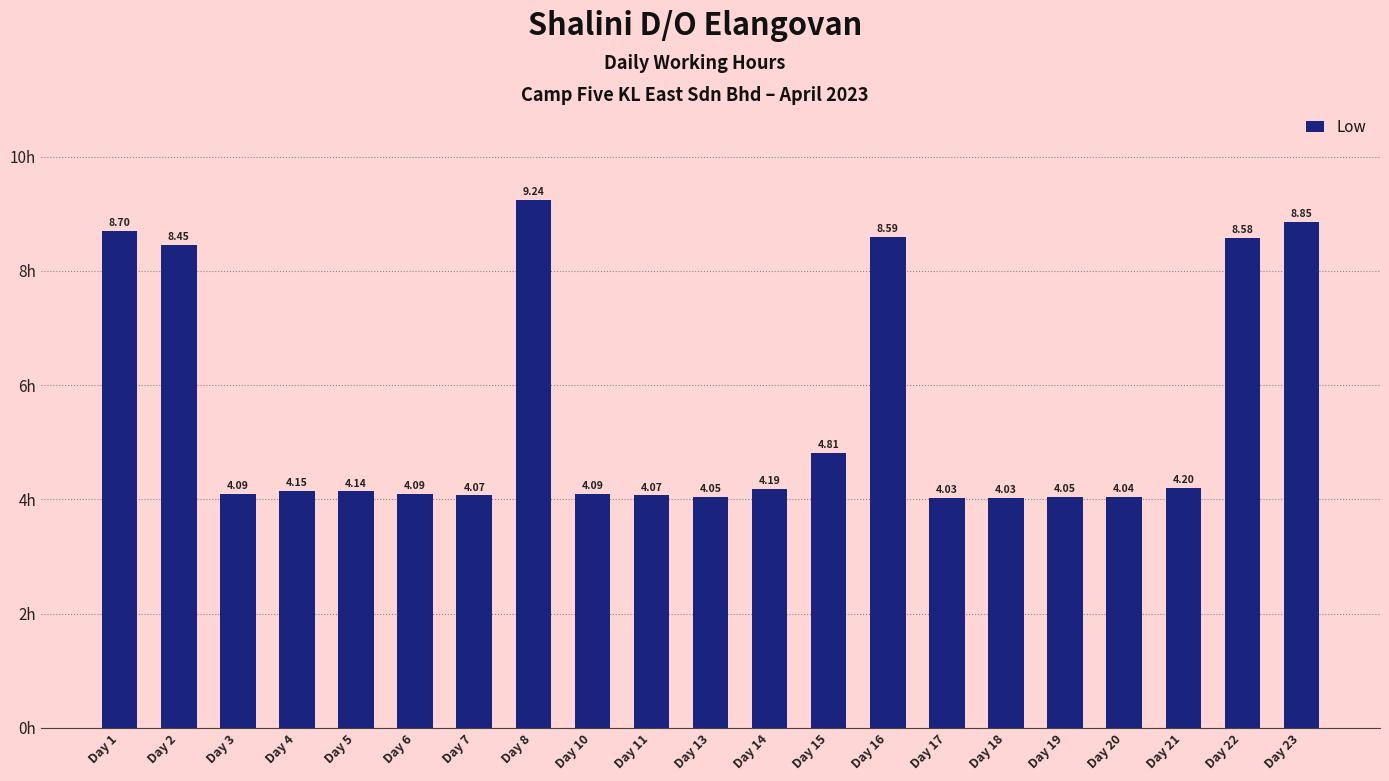

What is the difference between the maximum and minimum values?

5.2